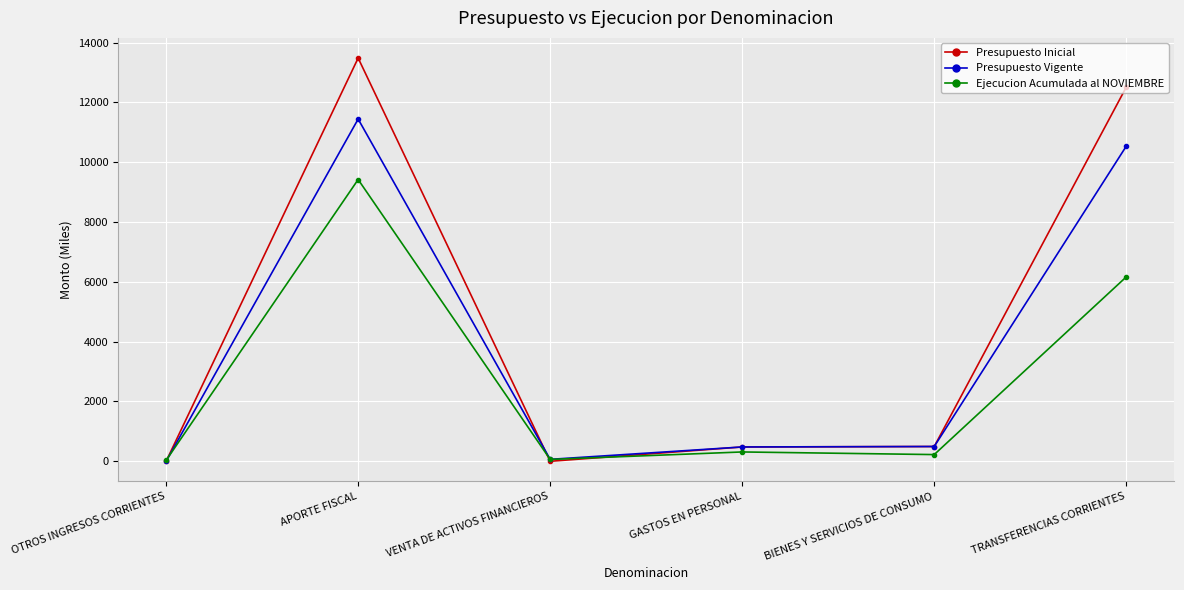

Is it true that Presupuesto Inicial equals 0 at OTROS INGRESOS CORRIENTES?

True